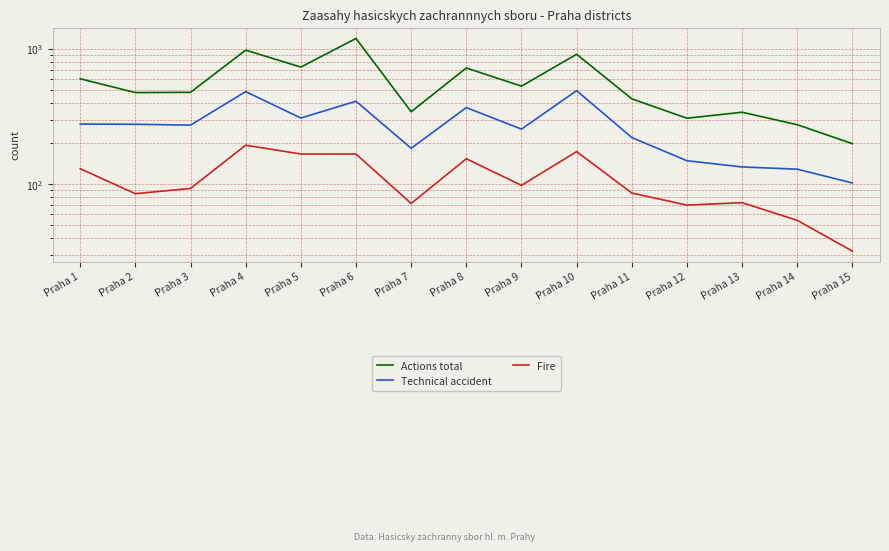

The Technical accident series shows 277 at Praha 2. True or false?

True